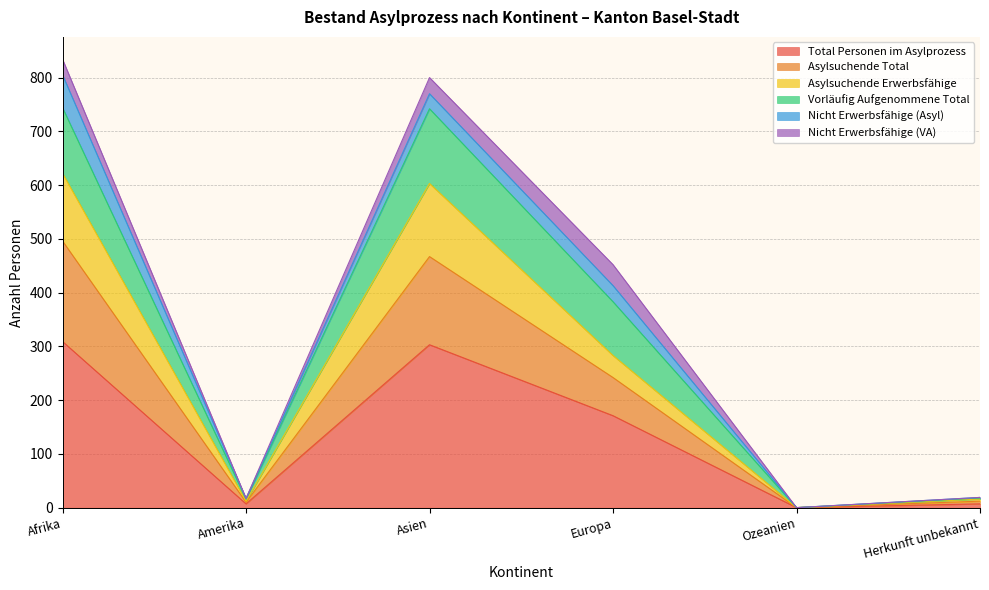

What is the highest value of the Total Personen im Asylprozess series?

309